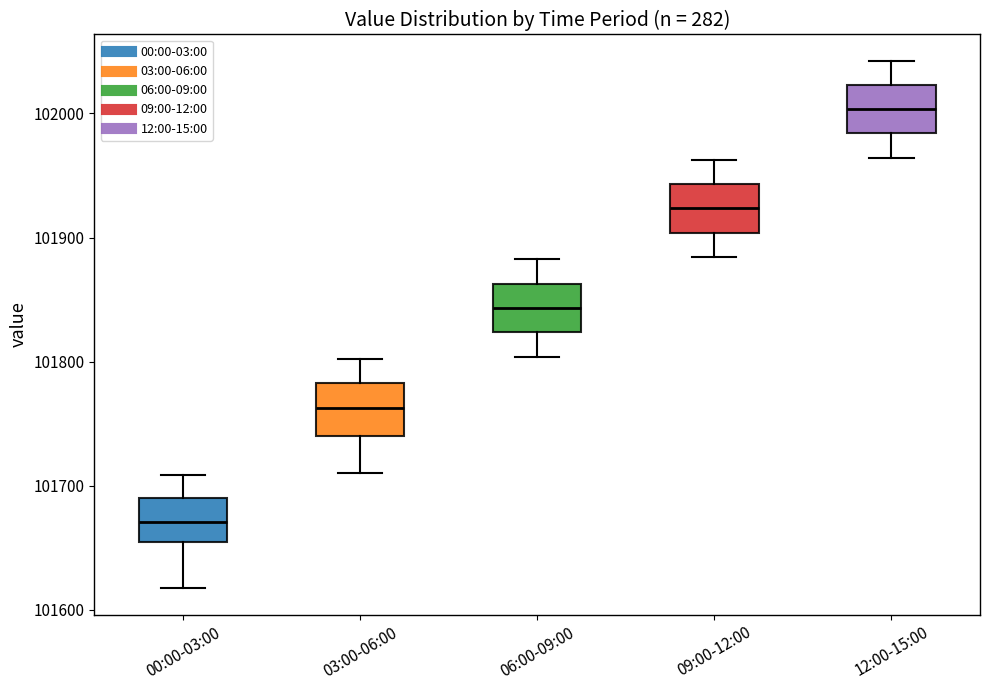

Reading left to right, transcribe this box plot: for each box, give where its median line is, the range the box spans, and where its two whiskers end, as read against the y-axis. The values are not printed on the chart, so give them approximately, as read against the axis.

00:00-03:00: median 101670, box 101650 to 101690, whiskers 101620 to 101710
03:00-06:00: median 101760, box 101740 to 101780, whiskers 101710 to 101800
06:00-09:00: median 101840, box 101820 to 101860, whiskers 101800 to 101880
09:00-12:00: median 101920, box 101900 to 101940, whiskers 101880 to 101960
12:00-15:00: median 102000, box 101980 to 102020, whiskers 101960 to 102040